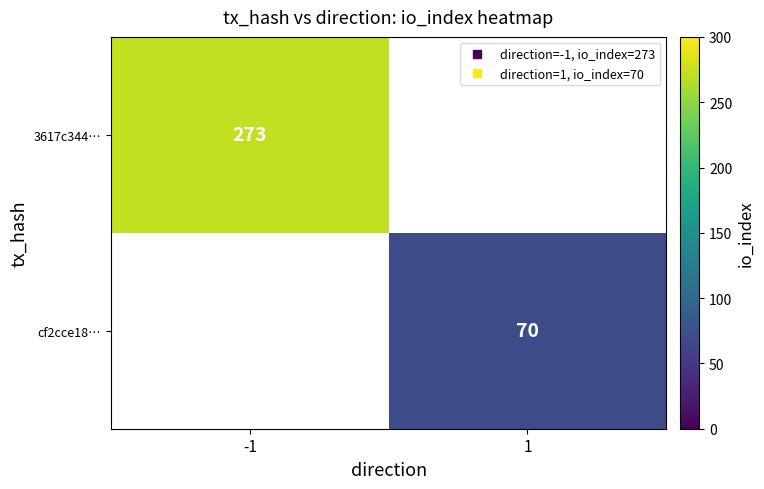

The 3617c344… series shows 273.0 at -1. True or false?

True